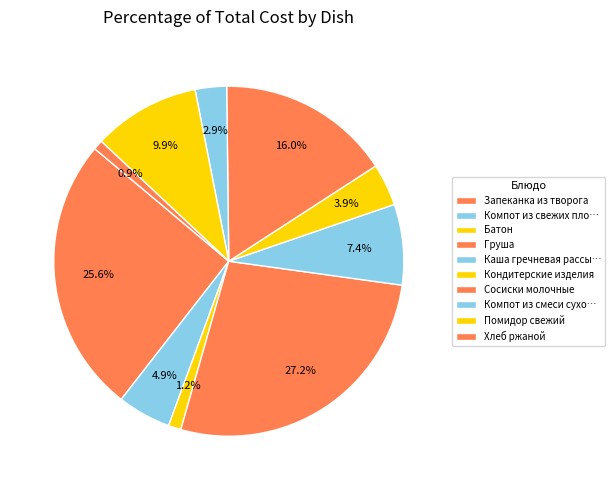

Count the number of slices in the pie.

10